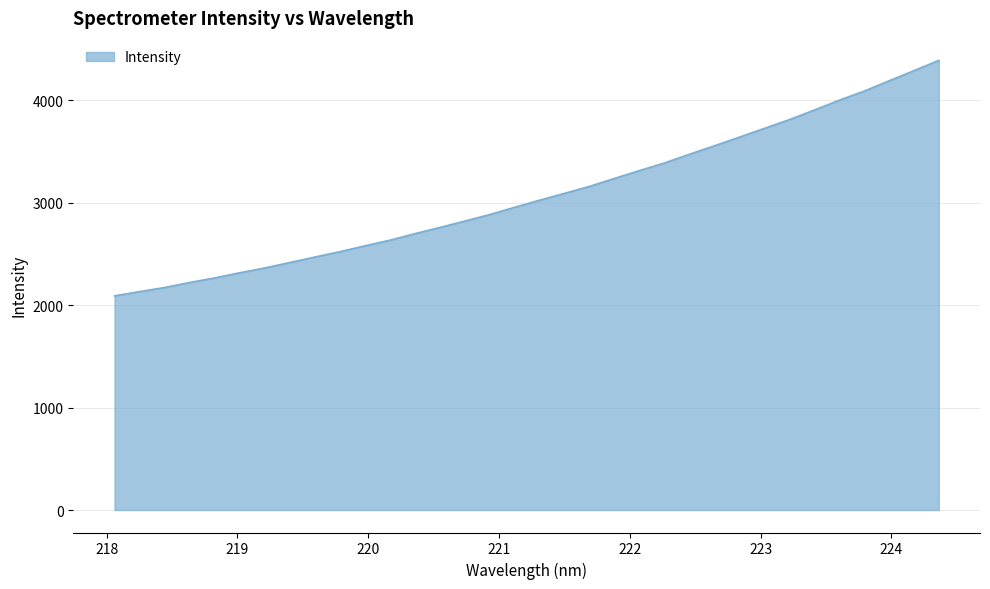

What is the difference between the maximum and minimum values?

2298.2